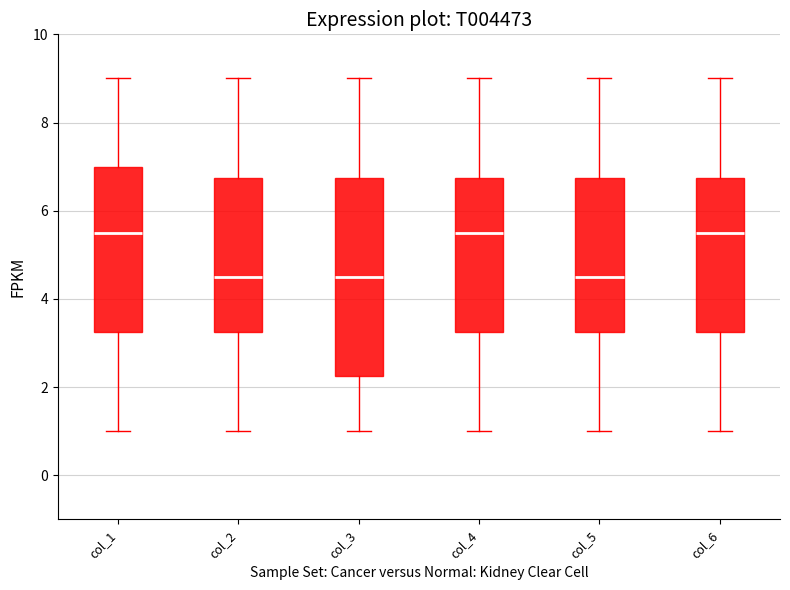

Reading left to right, transcribe this box plot: for each box, give where its median line is, the range the box spans, and where its two whiskers end, as read against the y-axis. The values are not printed on the chart, so give them approximately, as read against the axis.

col_1: median 5.6, box 3.2 to 7.0, whiskers 1.0 to 9.0
col_2: median 4.6, box 3.2 to 6.8, whiskers 1.0 to 9.0
col_3: median 4.6, box 2.2 to 6.8, whiskers 1.0 to 9.0
col_4: median 5.6, box 3.2 to 6.8, whiskers 1.0 to 9.0
col_5: median 4.6, box 3.2 to 6.8, whiskers 1.0 to 9.0
col_6: median 5.6, box 3.2 to 6.8, whiskers 1.0 to 9.0